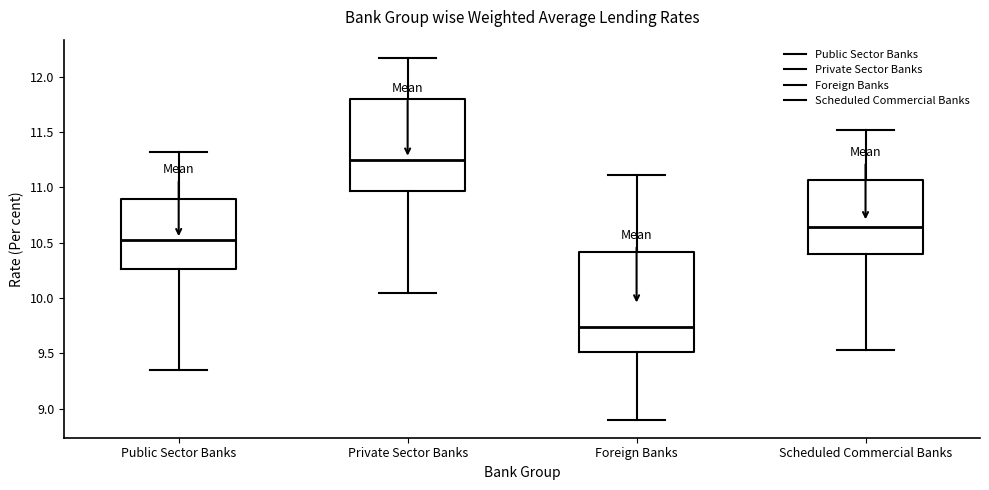

Which box has the highest median line?

Private Sector Banks